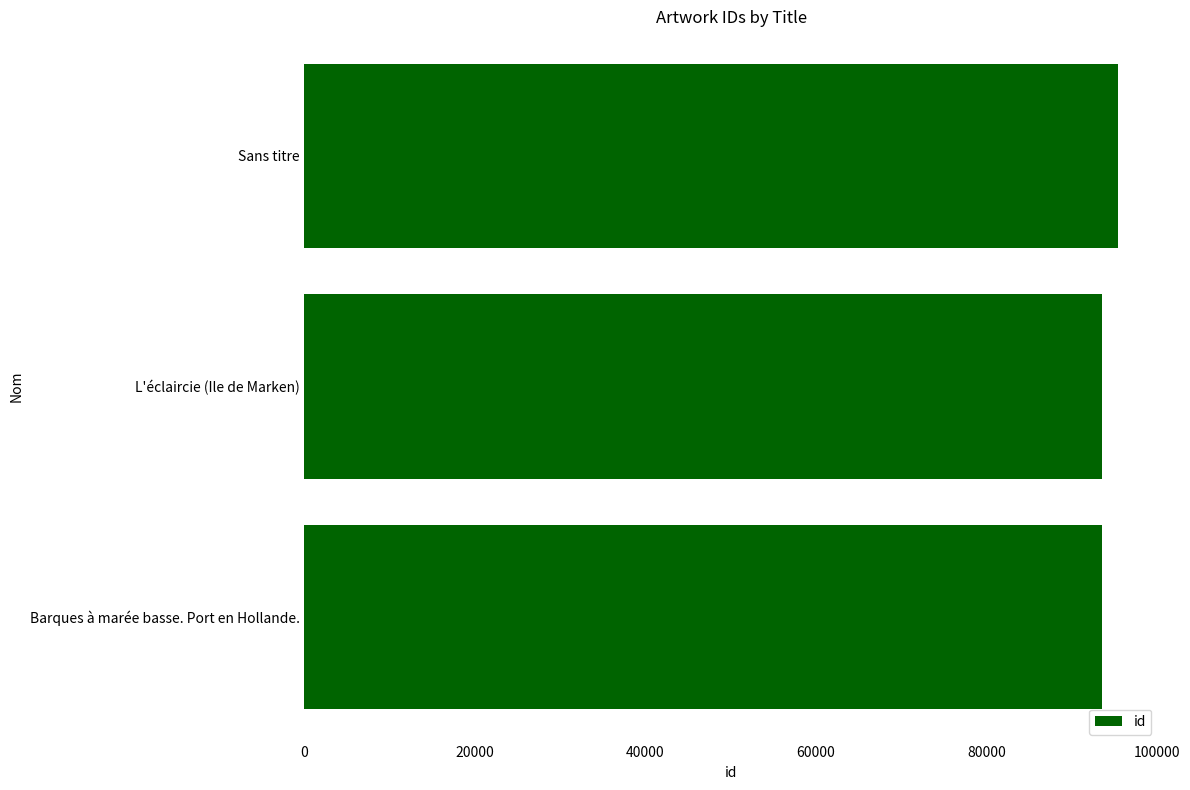

The value at Barques à marée basse. Port en Hollande. is 93611. True or false?

True